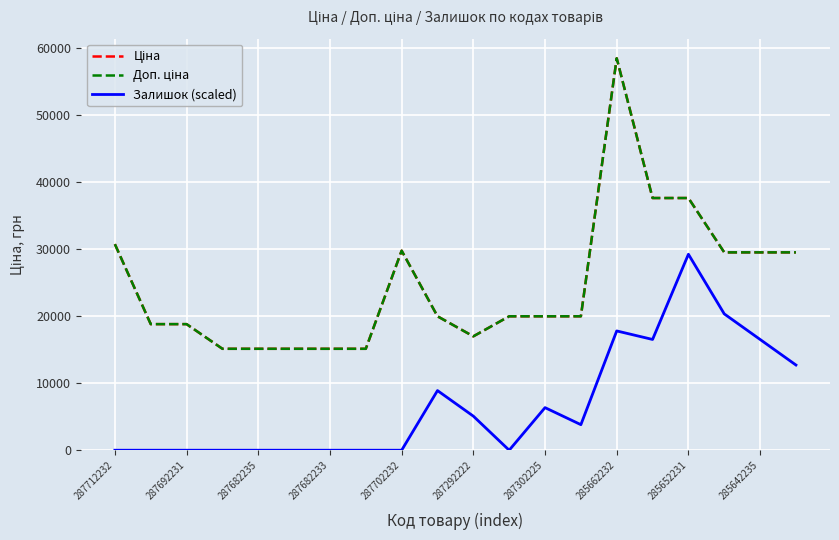

Reading left to right, what are all the values shown in this chart?

Ціна: 30717.1	18796.8	18796.8	15120.0	15120.0	15120.0	15120.0	15120.0	29747.2	19964.2	16976.3	19964.2	19964.2	19964.2	58426.5	37593.6	37593.6	29491.5	29491.5	29491.5
Доп. ціна: 30717.1	18796.8	18796.8	15120.0	15120.0	15120.0	15120.0	15120.0	29747.2	19964.2	16976.3	19964.2	19964.2	19964.2	58426.5	37593.6	37593.6	29491.5	29491.5	29491.5
Залишок (scaled): 0.0	0.0	0.0	0.0	0.0	0.0	0.0	0.0	0.0	8891.0	5080.6	0.0	6350.7	3810.4	17782.0	16511.8	29213.3	20322.3	16511.8	12701.4